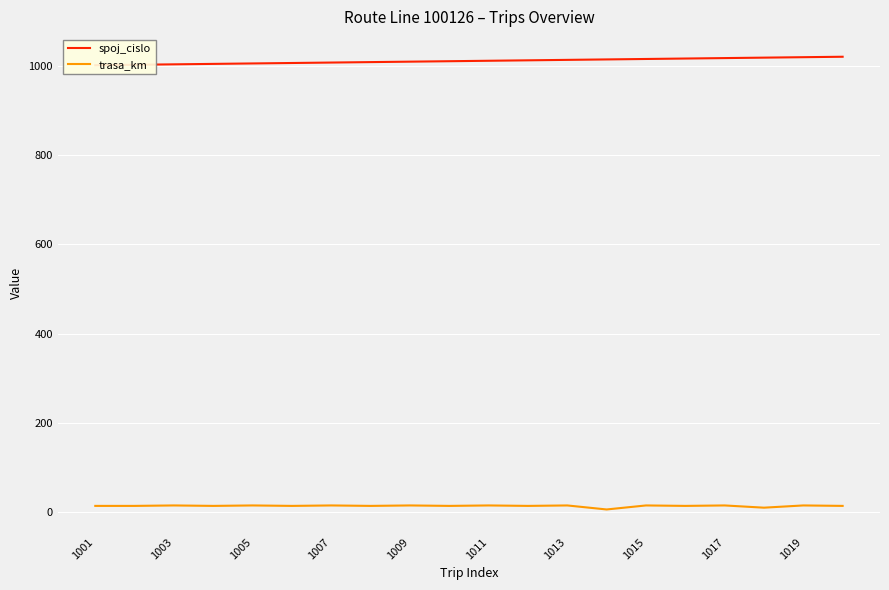

How many categories are shown in the chart?

20